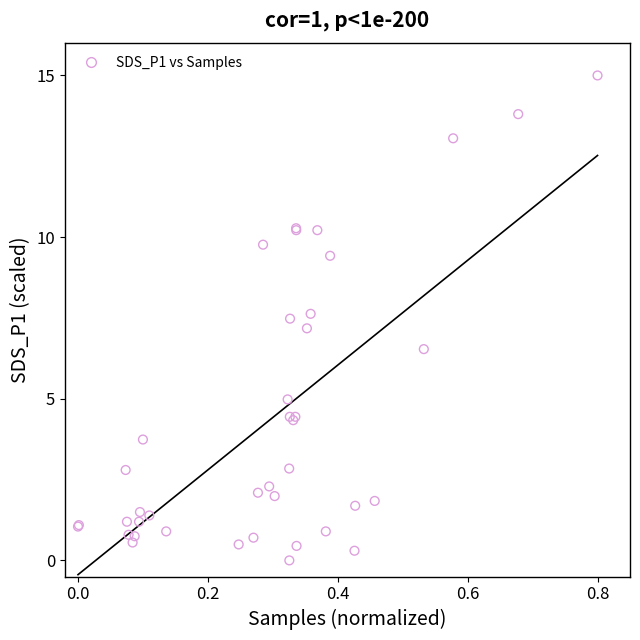

What Y value in the scatter plot is closest to 7?

7.2